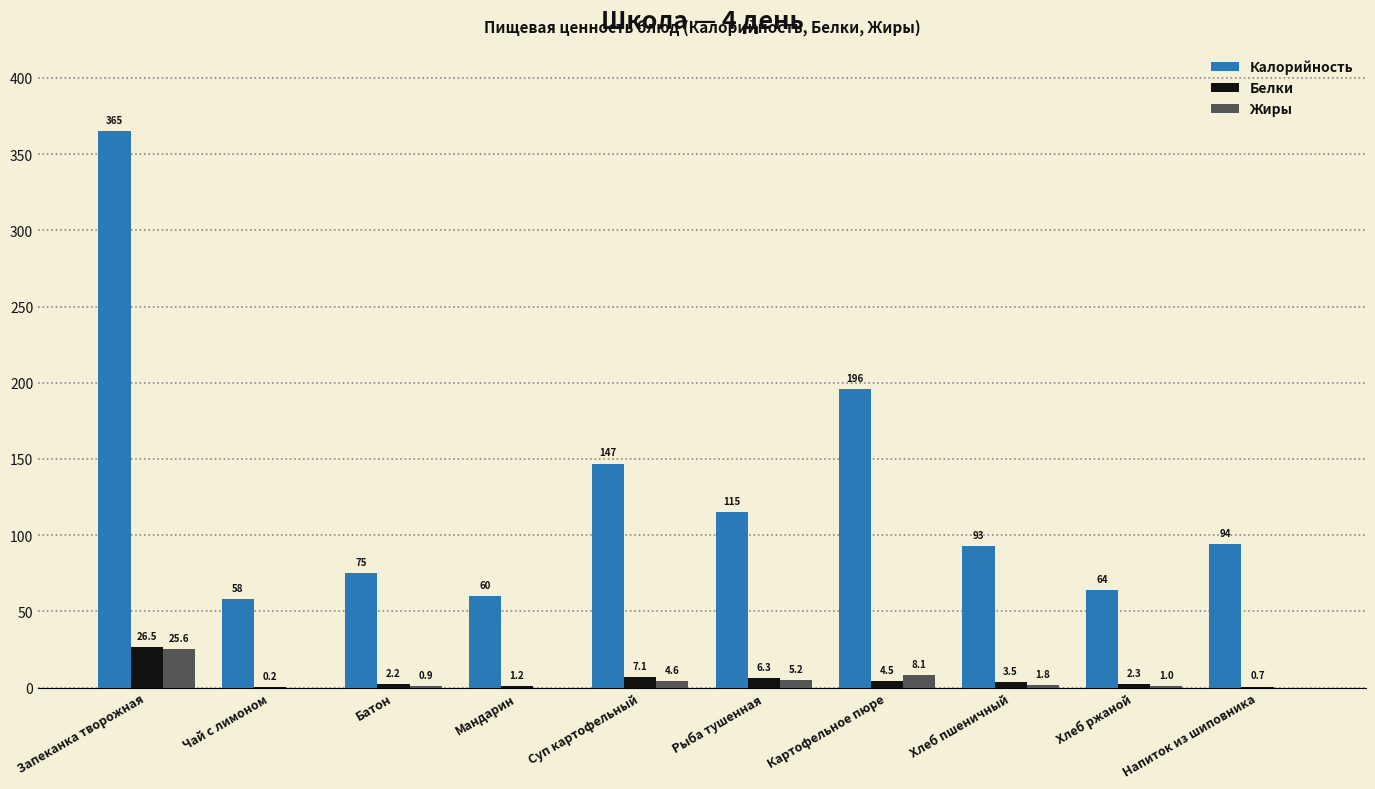

Which series changed the most between Запеканка творожная and Картофельное пюре?

Калорийность